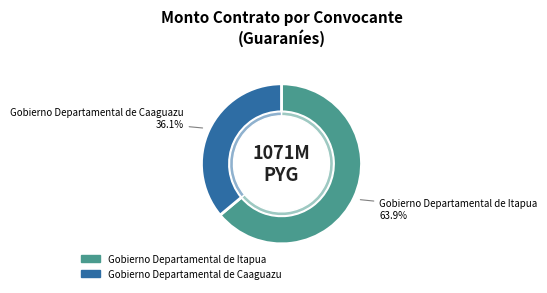

What is the total percentage of Gobierno Departamental de Itapua and Gobierno Departamental de Caaguazu?

100.0%